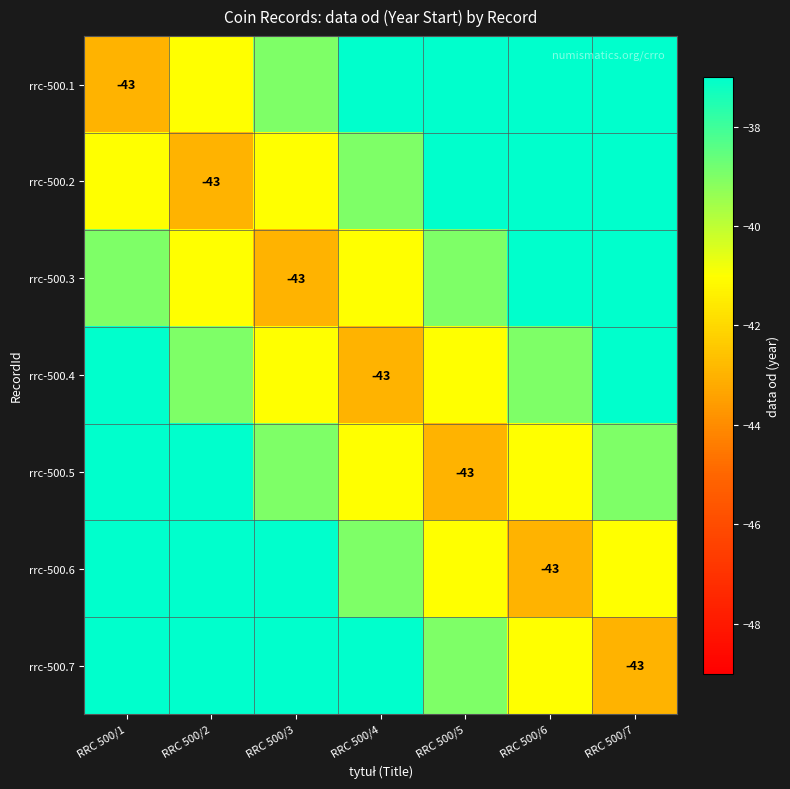

The value of rrc-500.7 at RRC 500/7 is -73. True or false?

False